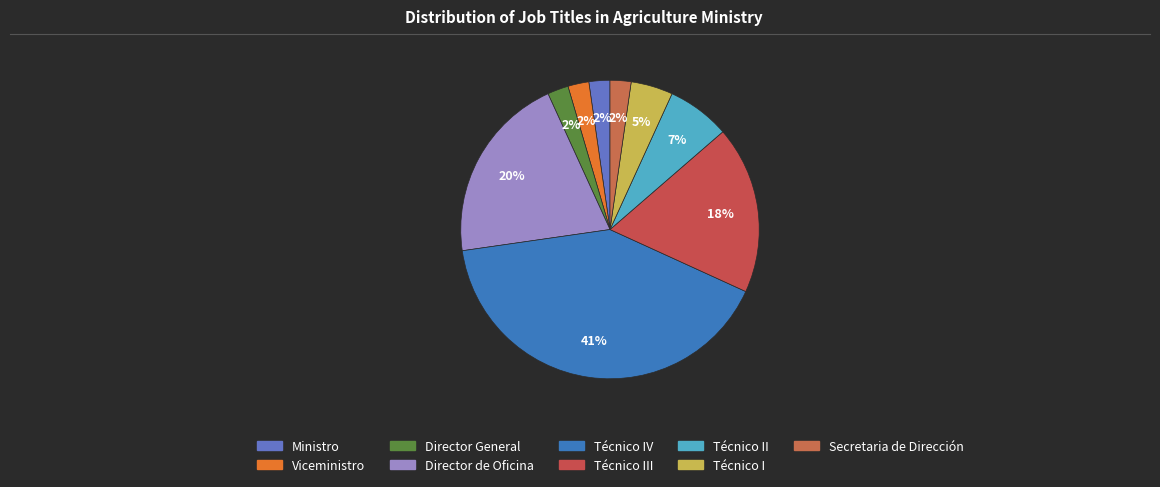

What is the smallest slice in the pie chart?

Ministro